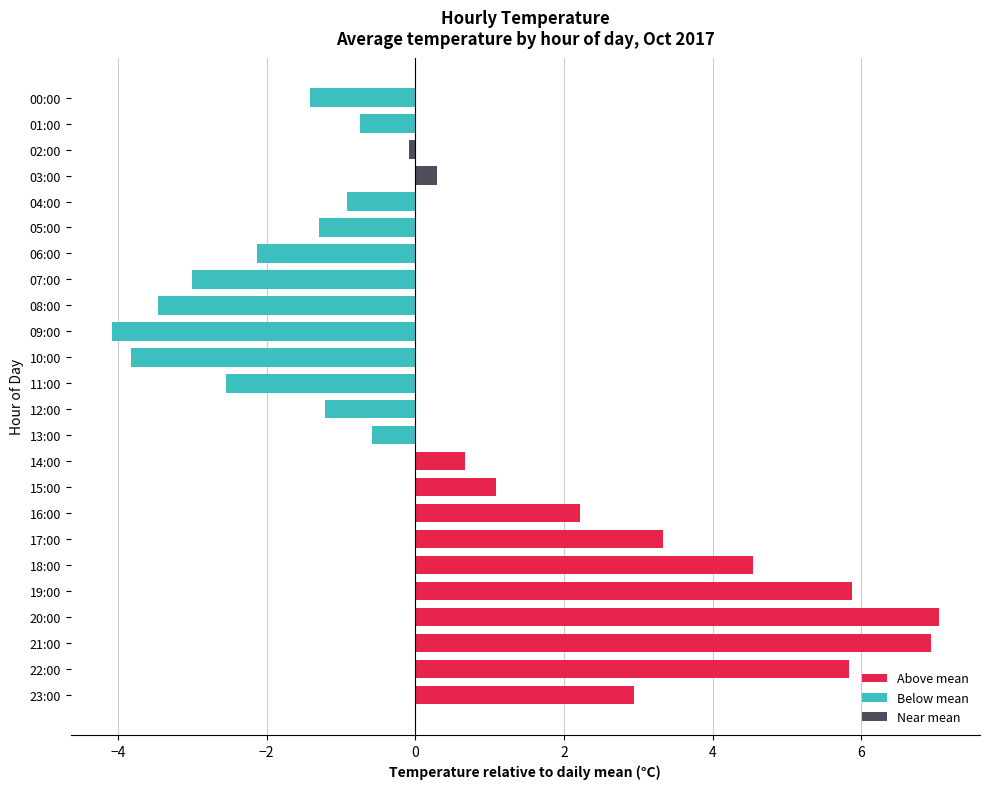

Rank the categories by value from highest to lowest.

20:00, 21:00, 19:00, 22:00, 18:00, 17:00, 23:00, 16:00, 15:00, 14:00, 03:00, 02:00, 13:00, 01:00, 04:00, 12:00, 05:00, 00:00, 06:00, 11:00, 07:00, 08:00, 10:00, 09:00